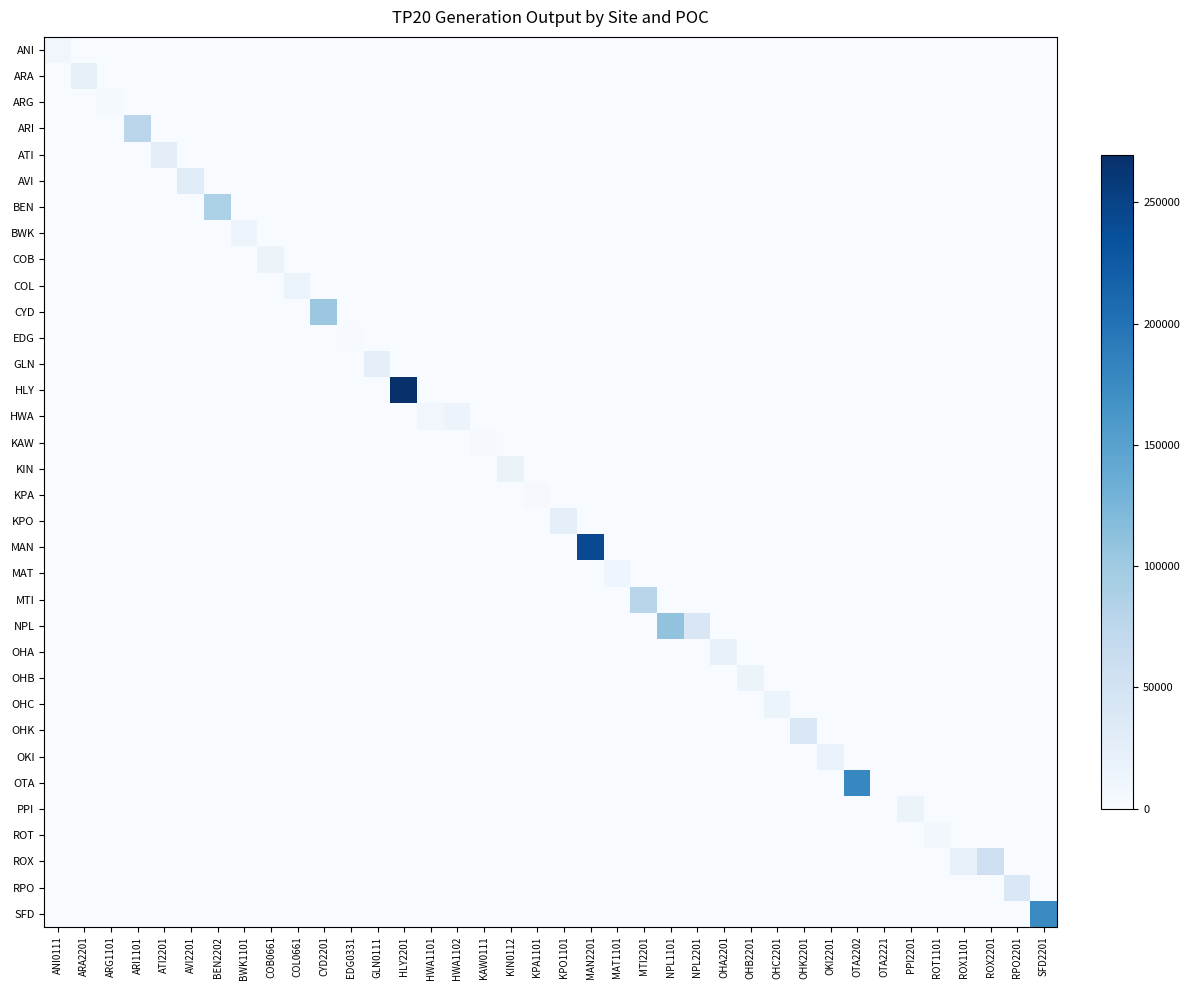

At which category does the chart reach its minimum across all series?

ARA2201